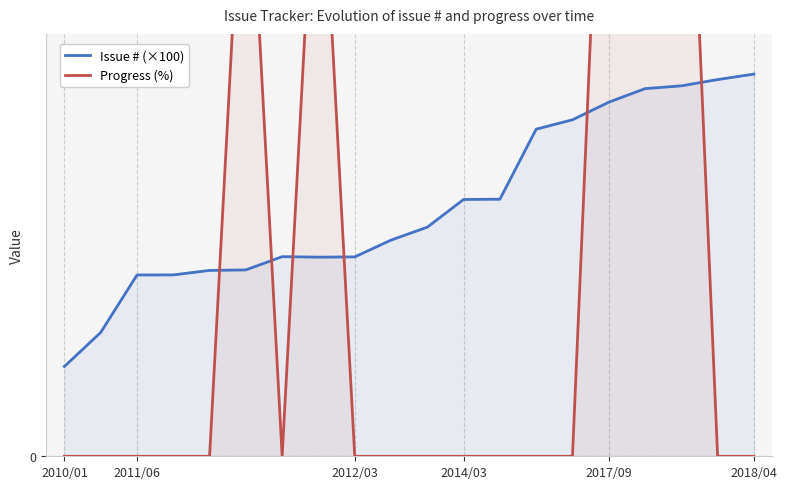

What is the label of the 6th point from the right?

14